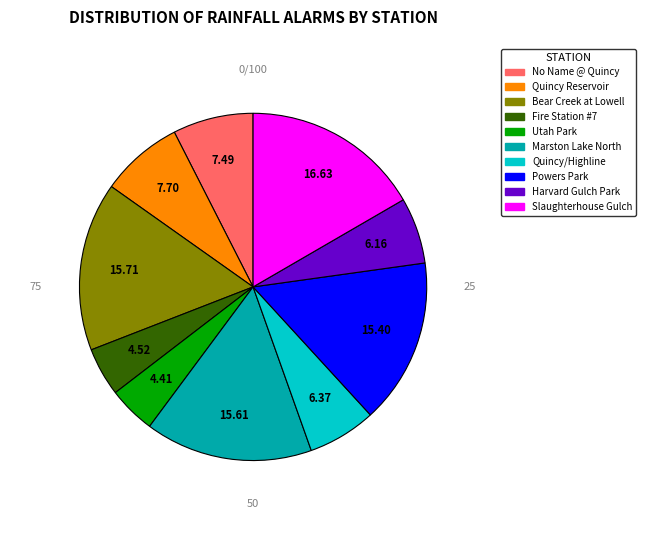

How many segments does this pie chart have?

10